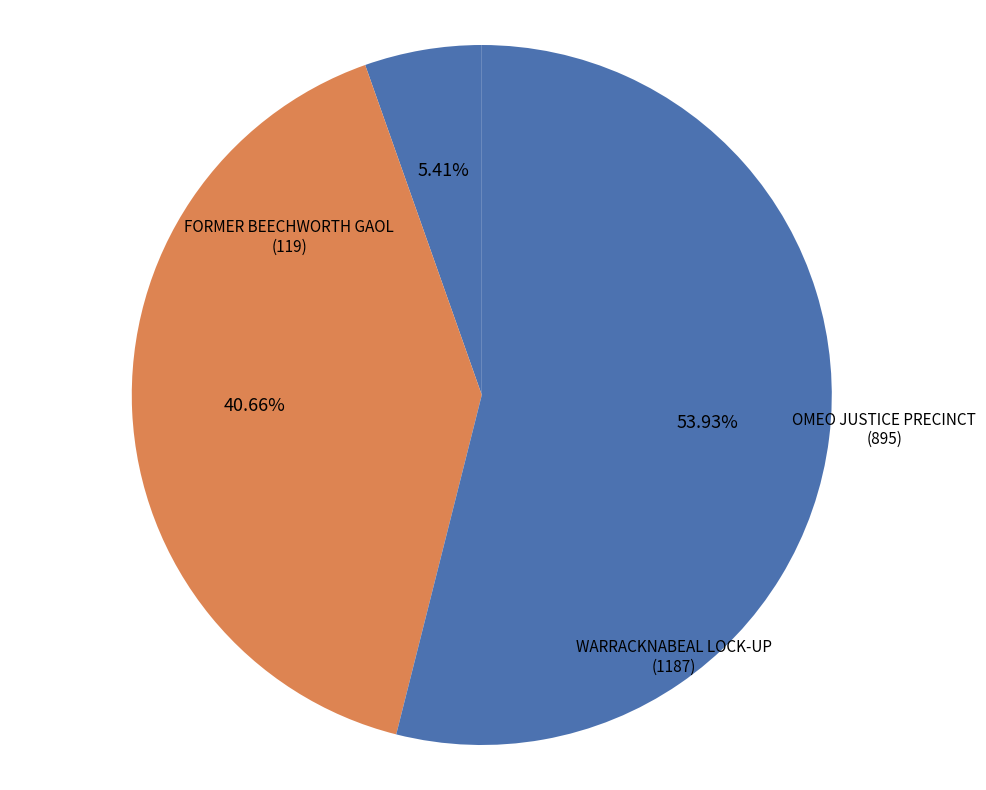

Is WARRACKNABEAL LOCK-UP the majority of the pie?

Yes